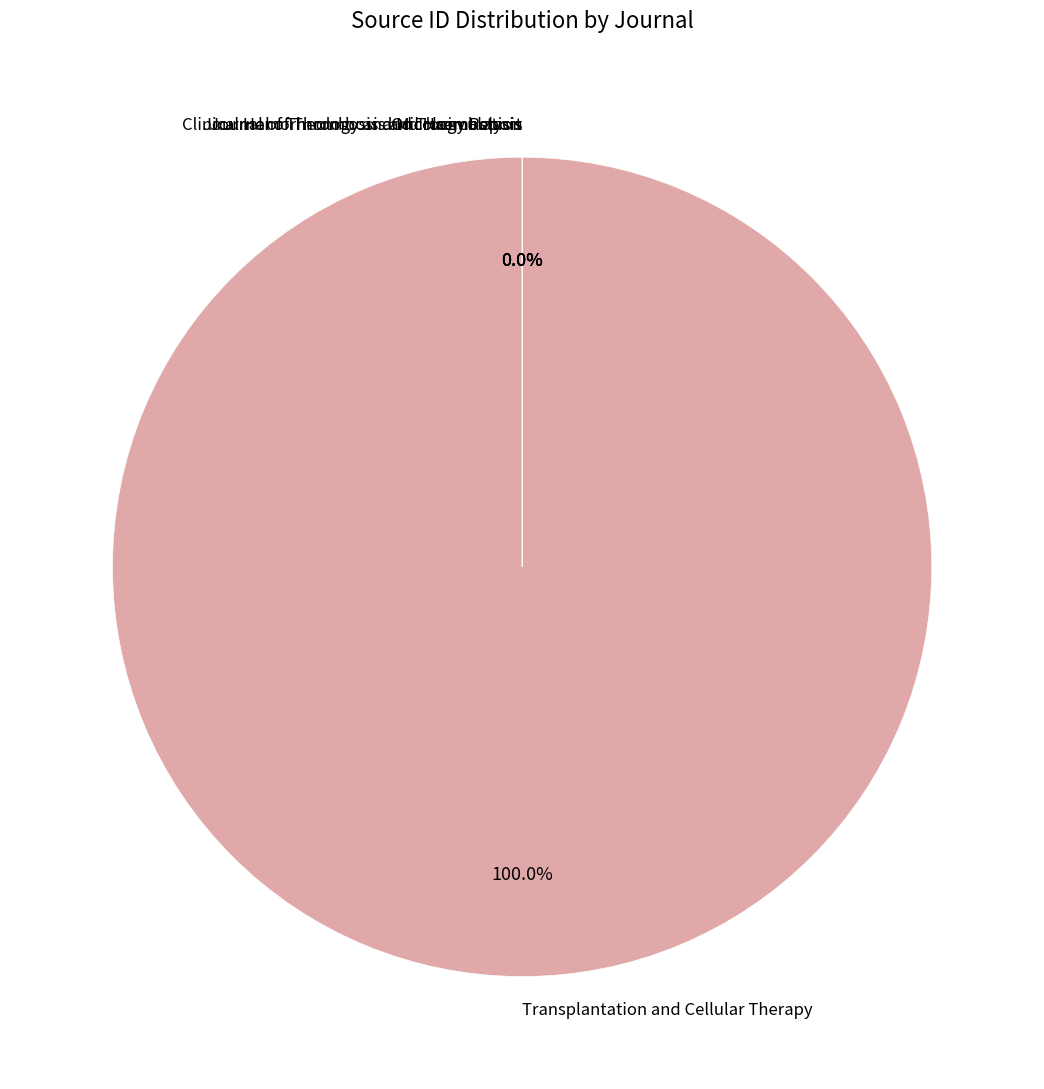

Which category has the biggest portion of the pie?

Transplantation and Cellular Therapy